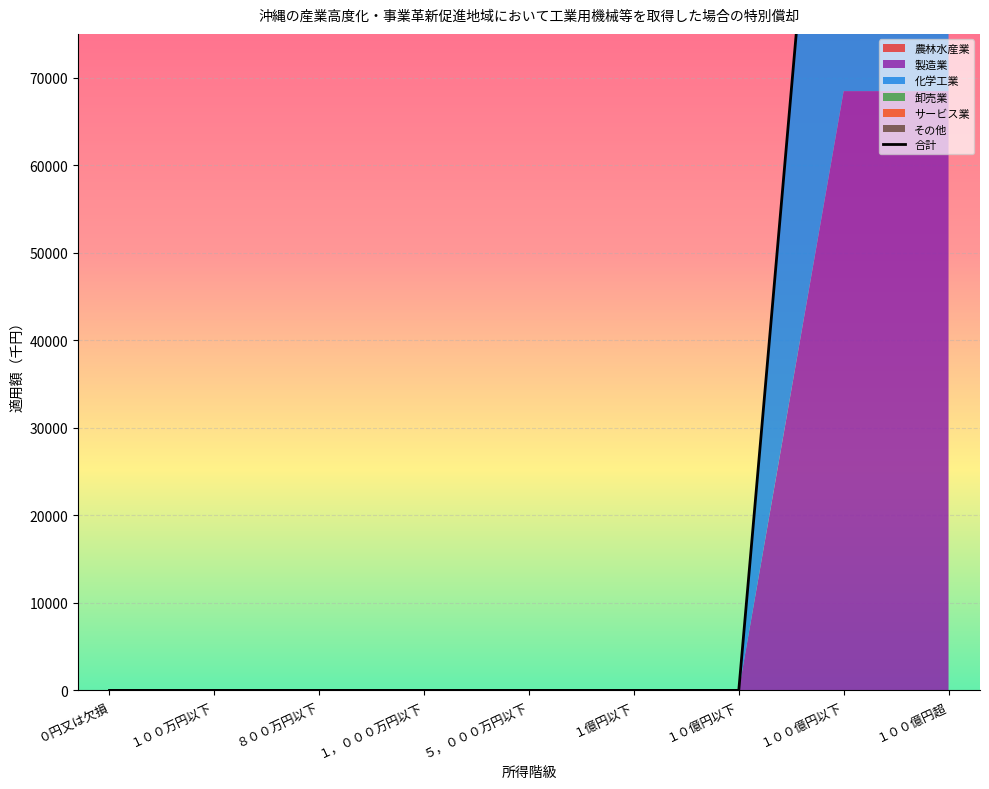

At which category does the chart reach its peak across all series?

１００億円以下